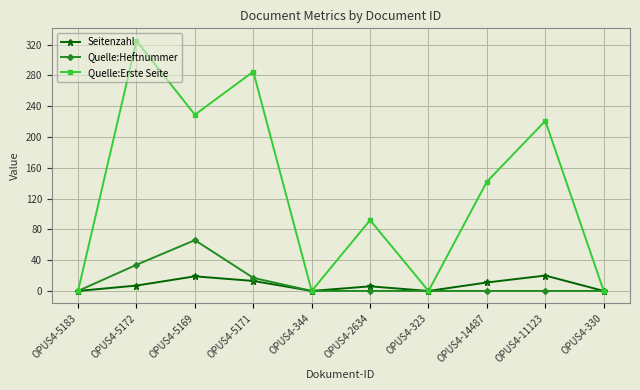

Is the value of Quelle:Erste Seite at OPUS4-5169 greater than the value of Quelle:Heftnummer at OPUS4-2634?

Yes